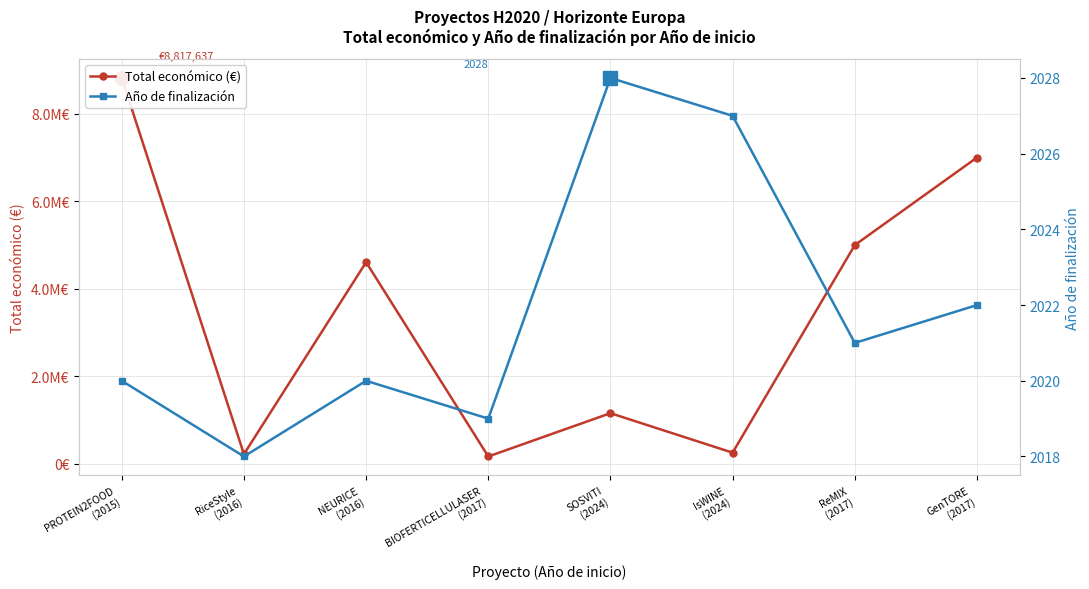

Which category has the highest value in the Total económico (€) series?

PROTEIN2FOOD
(2015)